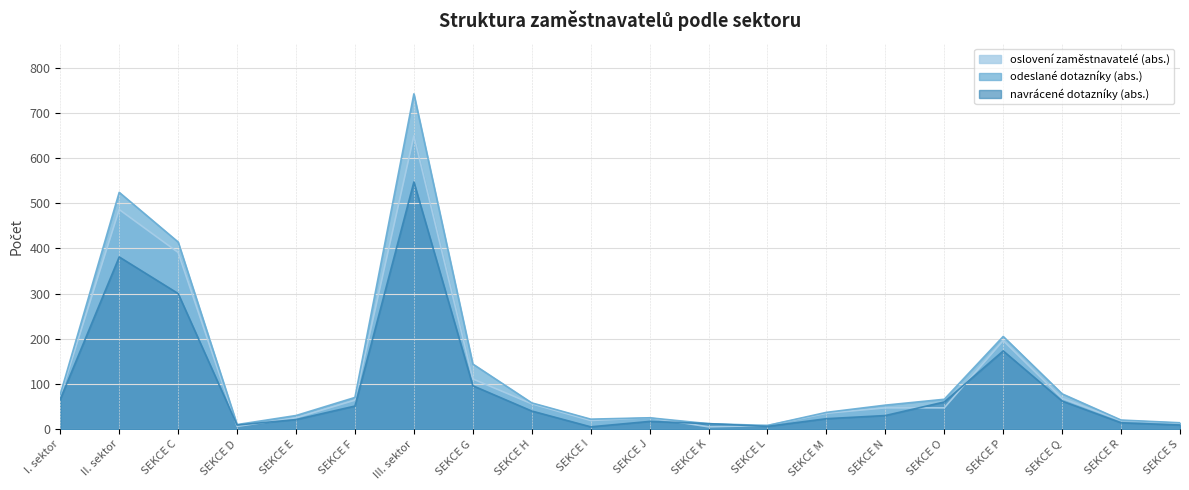

Reading right to left, transcribe all the data shown in this chart.

oslovení zaměstnavatelé (abs.): 13	19	68	196	47	47	35	8	5	25	19	56	111	649	64	25	6	391	486	73
odeslané dotazníky (abs.): 14	20	78	205	66	53	37	8	12	25	22	58	144	742	70	30	10	414	524	77
navrácené dotazníky (abs.): 9	14	62	173	60	30	23	6	12	17	5	40	96	547	51	21	9	300	381	66